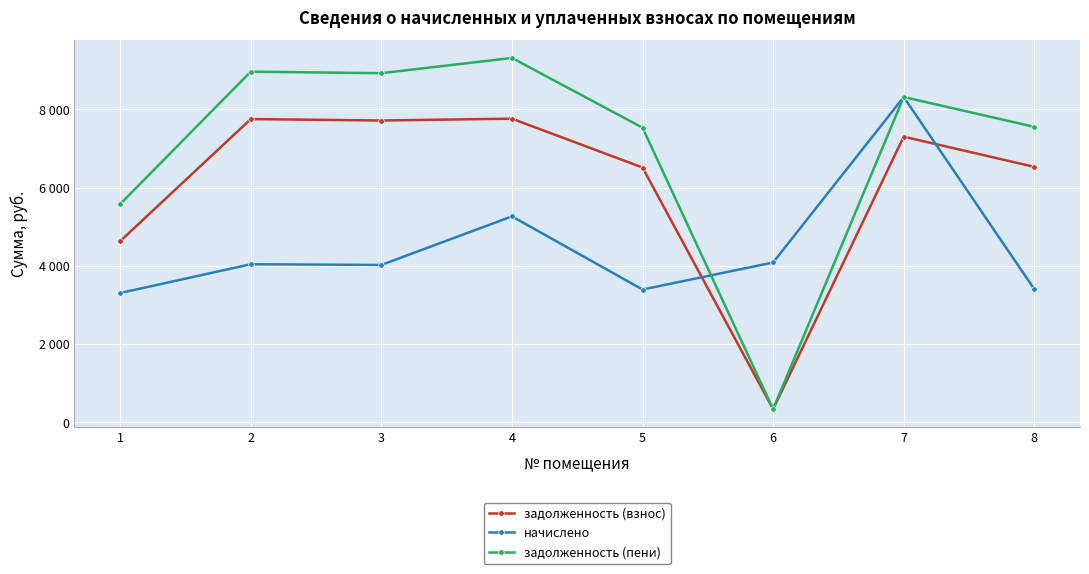

Does the chart have visible grid lines?

Yes